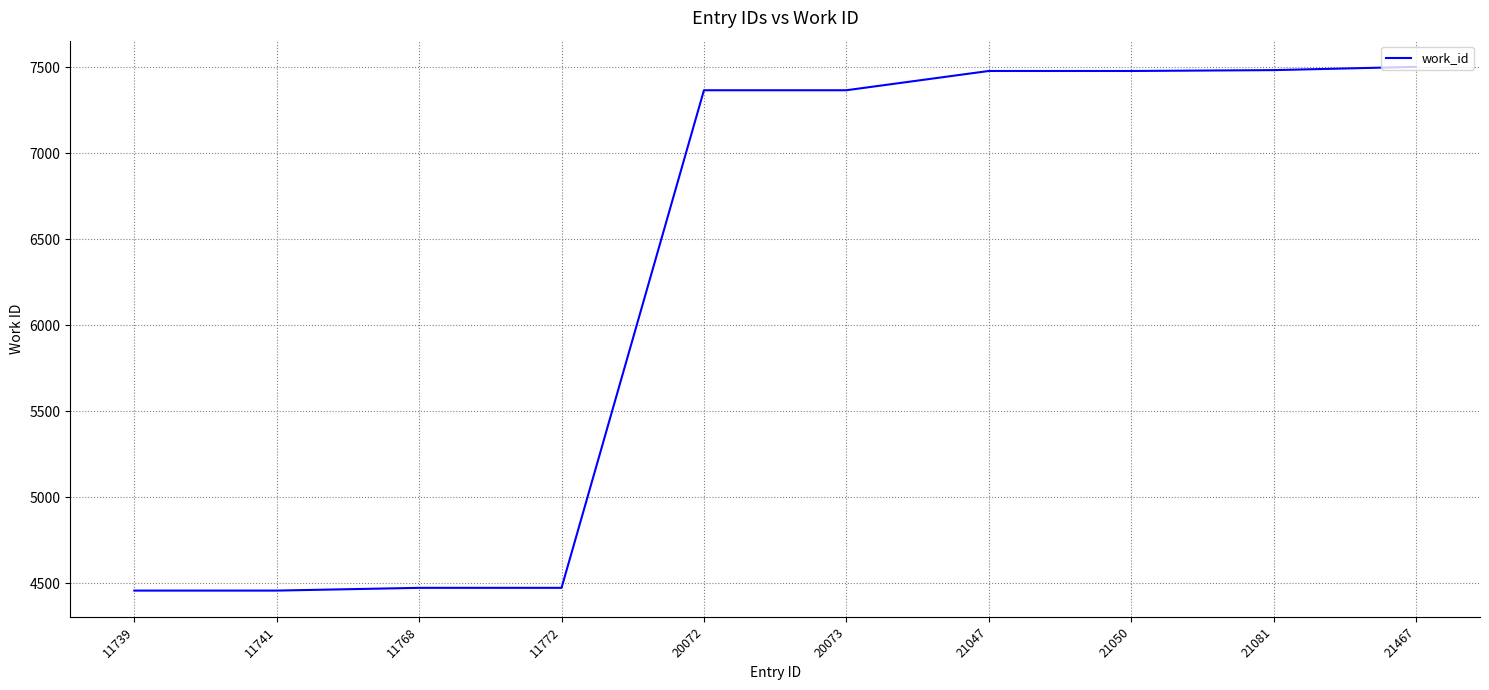

Between 11768 and 21081, which is larger?

21081